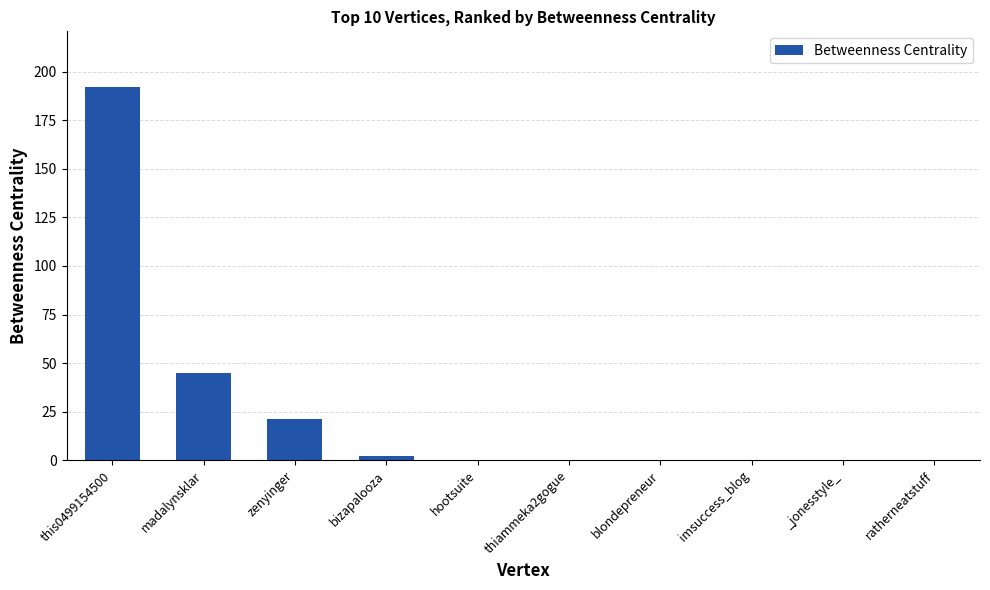

What is the maximum value shown in the chart?

192